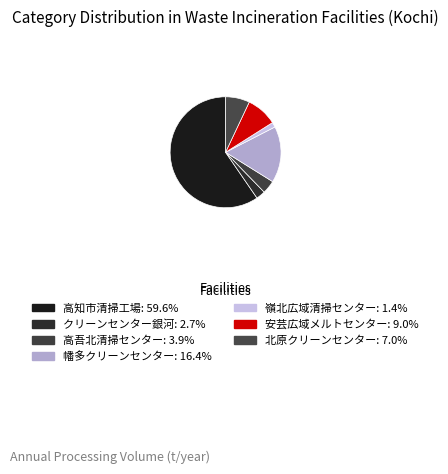

Is there any slice that represents more than half of the pie?

Yes